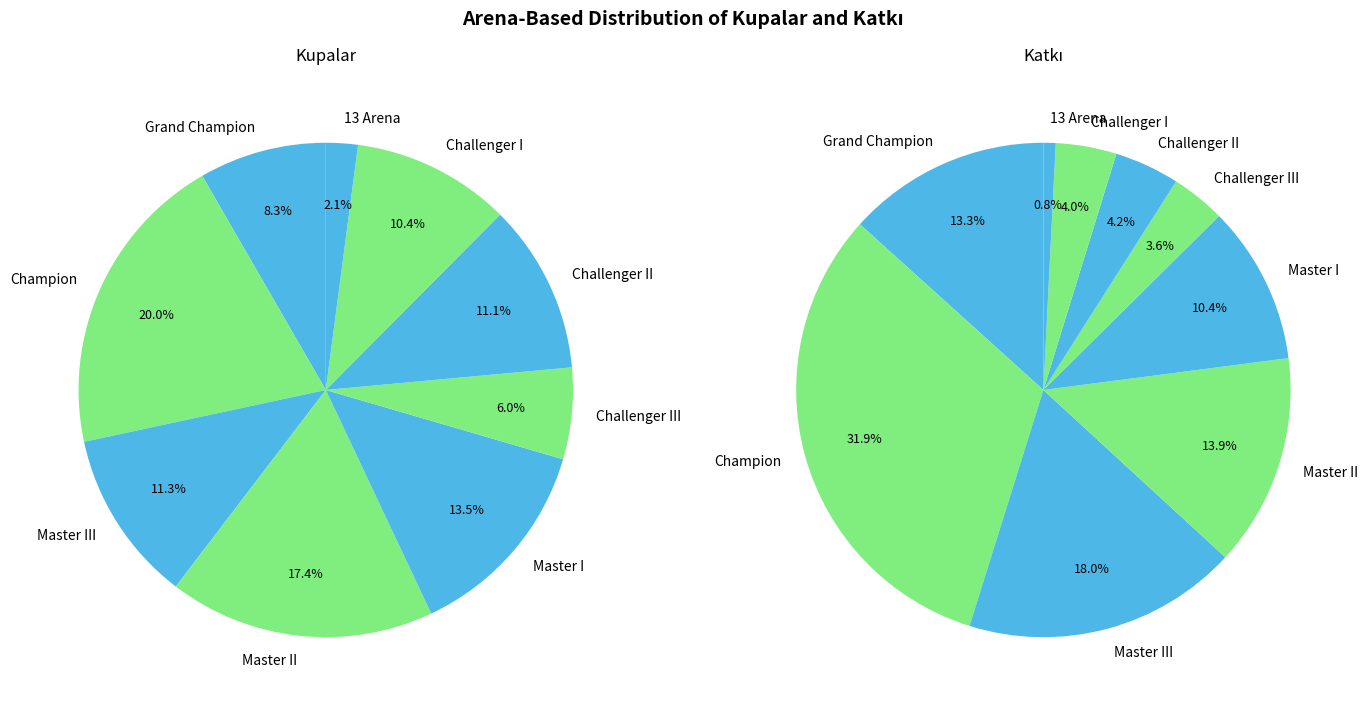

Which series has the widest spread of values?

Kupalar